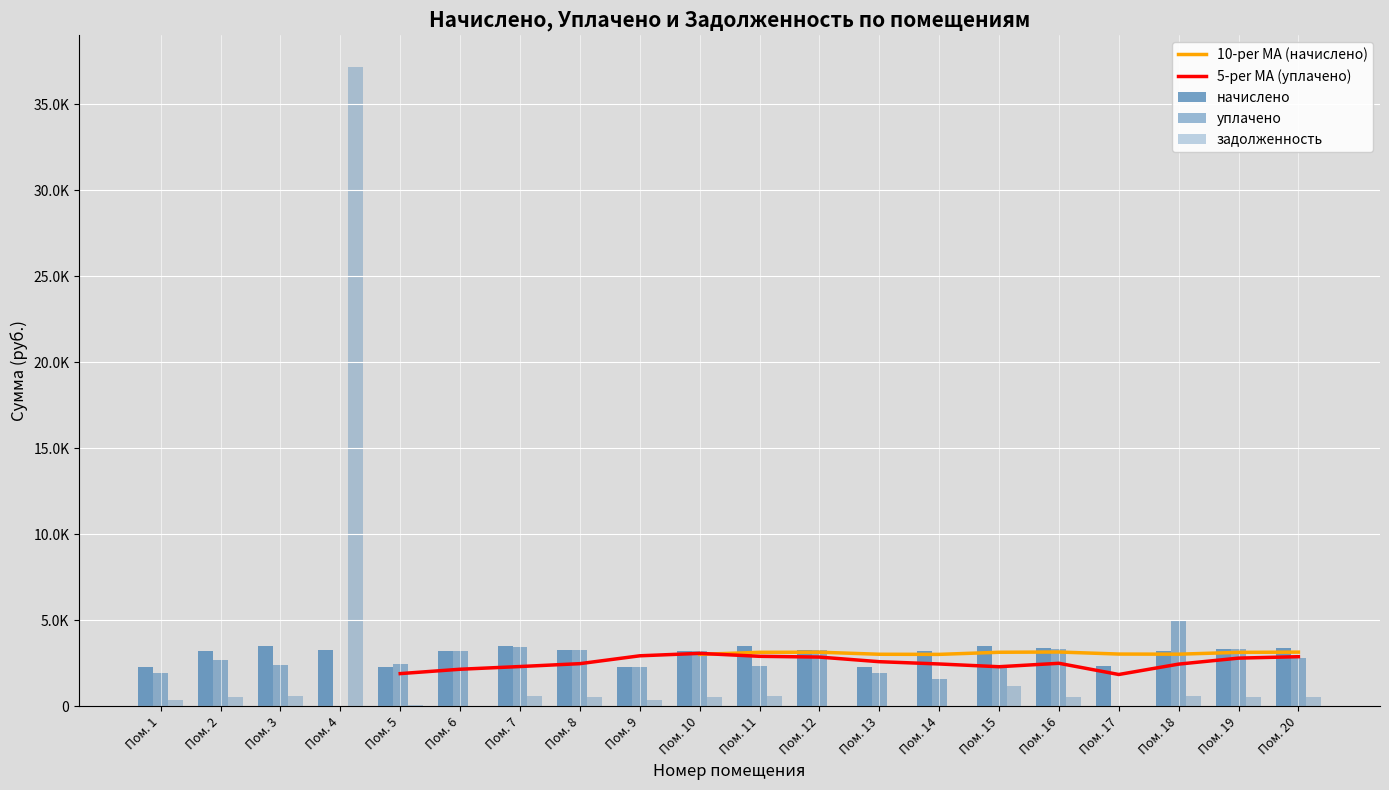

The value of уплачено at Пом. 7 is 3478.2. True or false?

True